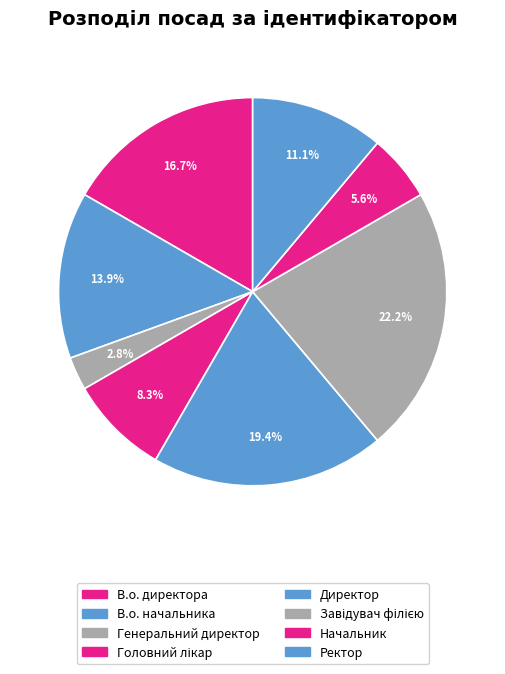

Count the number of slices in the pie.

8